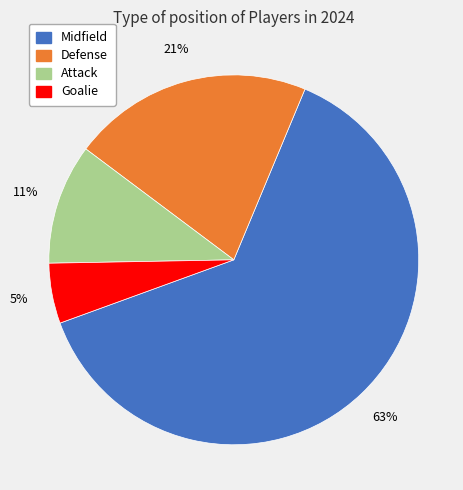

Is there any slice that represents more than half of the pie?

Yes